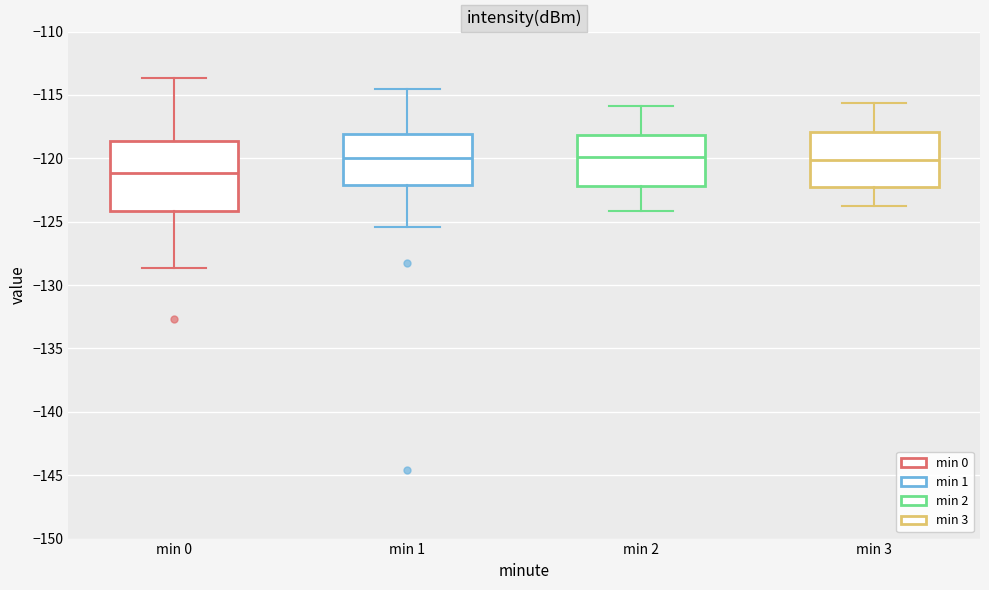

Comparing the boxes themselves (not the whiskers), which one is the tallest?

min 0